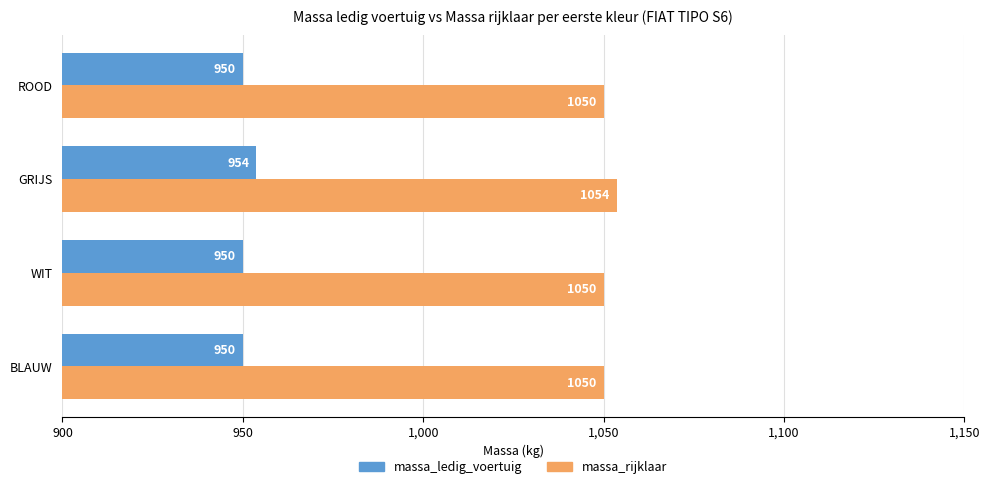

What is the approximate value of massa_rijklaar at ROOD?

1050.0